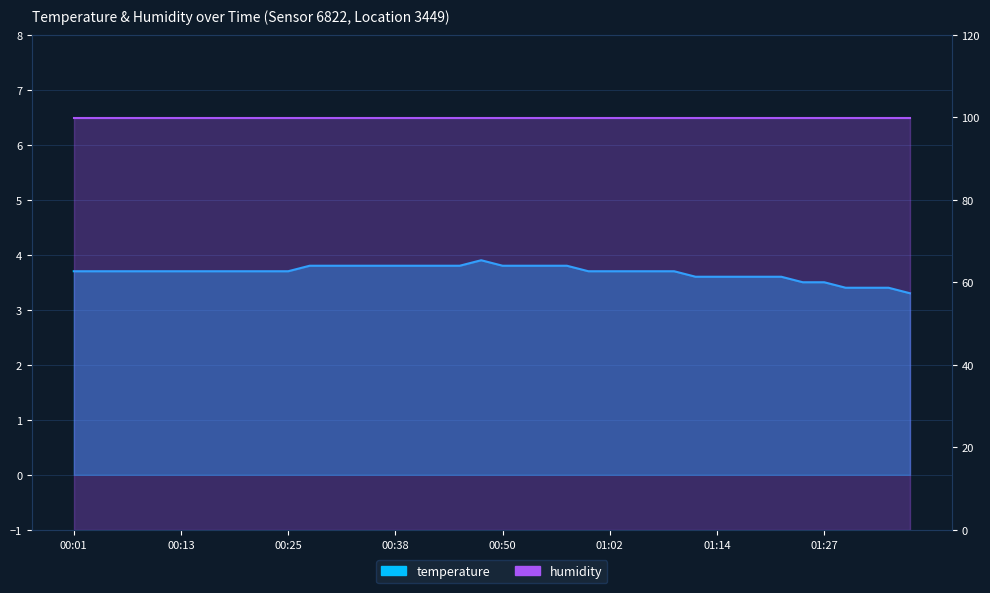

True or false: the data has more than 2 interior local peaks.

False